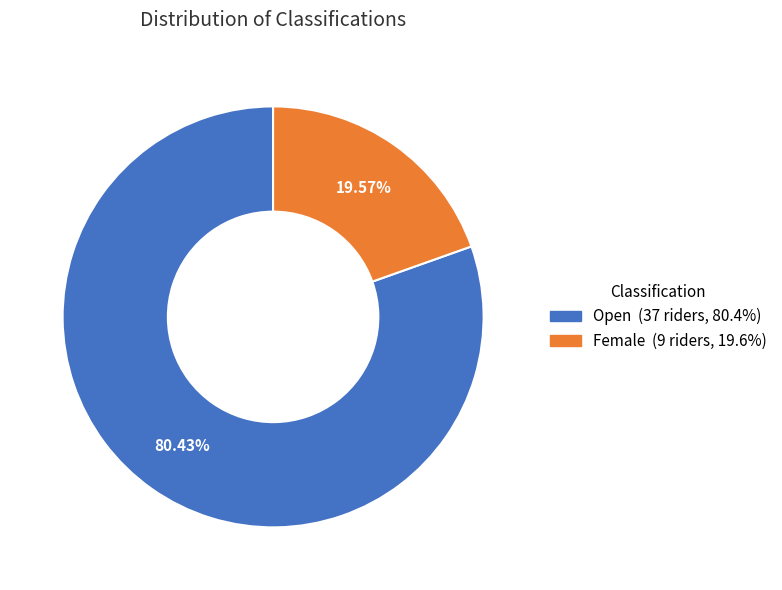

Approximately how many times larger is the value at Open compared to Female?

4.1